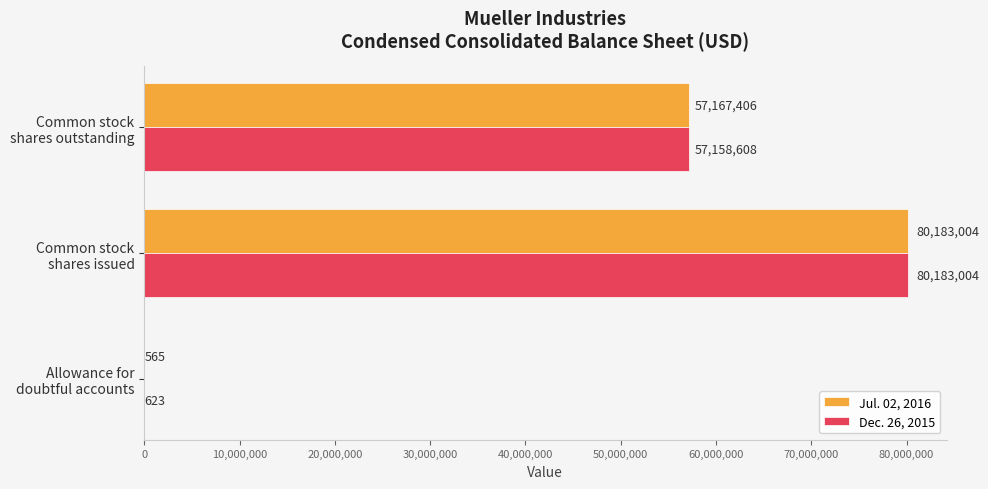

Which series has the largest total across all categories?

Jul. 02, 2016